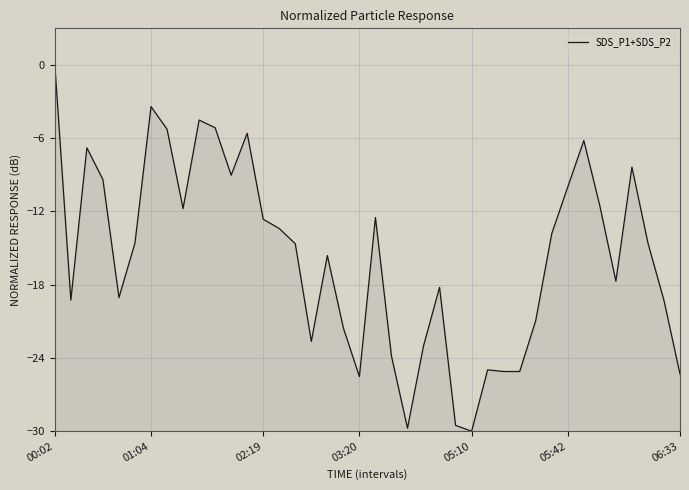

What is the difference between the maximum and minimum values?

30.0